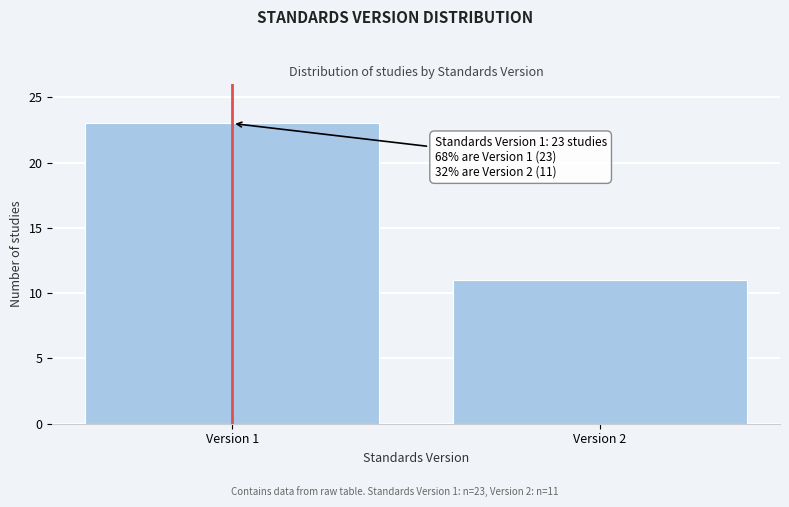

Reading left to right, list all the values displayed in this chart.

23	11